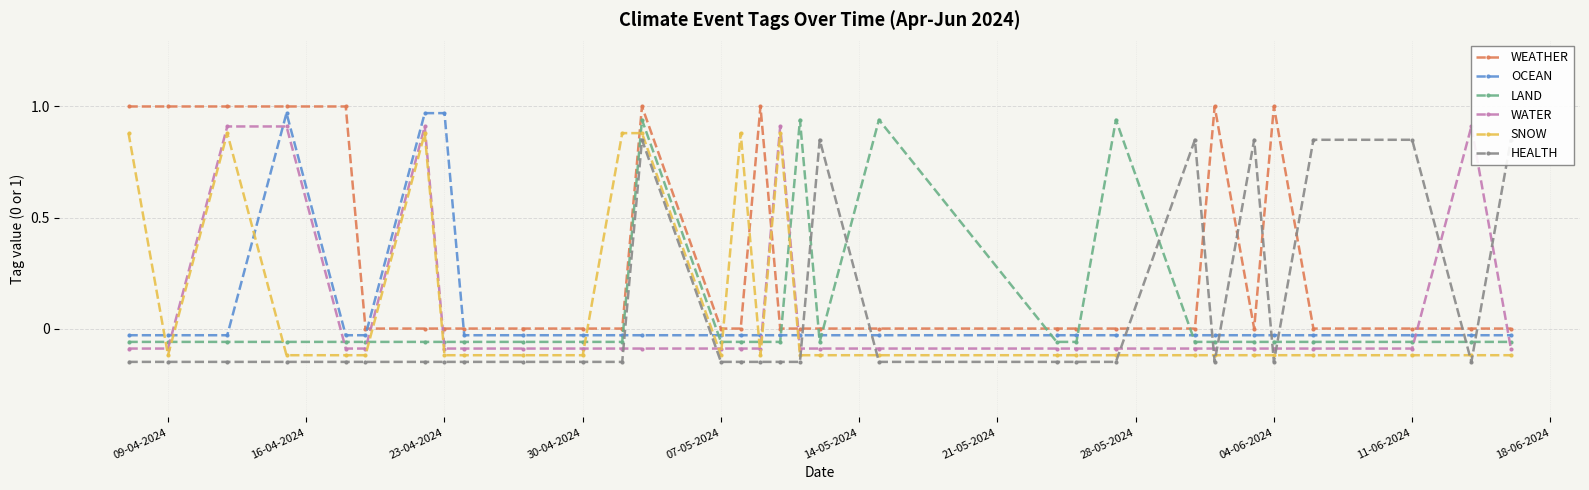

In LAND, how many points are higher than both neighbors (excluding endpoints)?

4